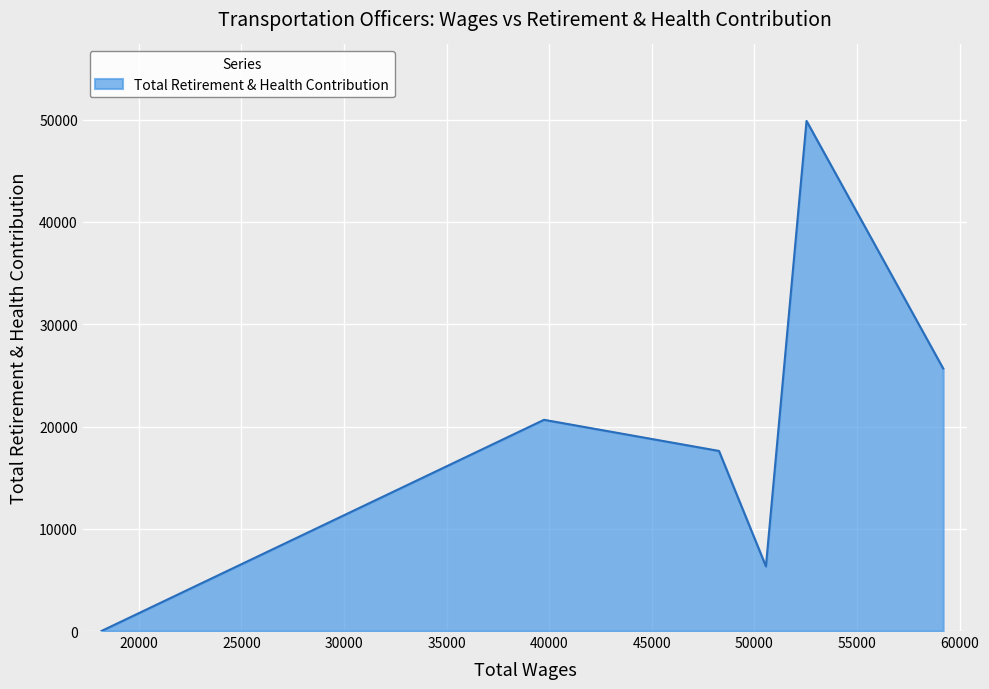

What is the sum of all values?

120138